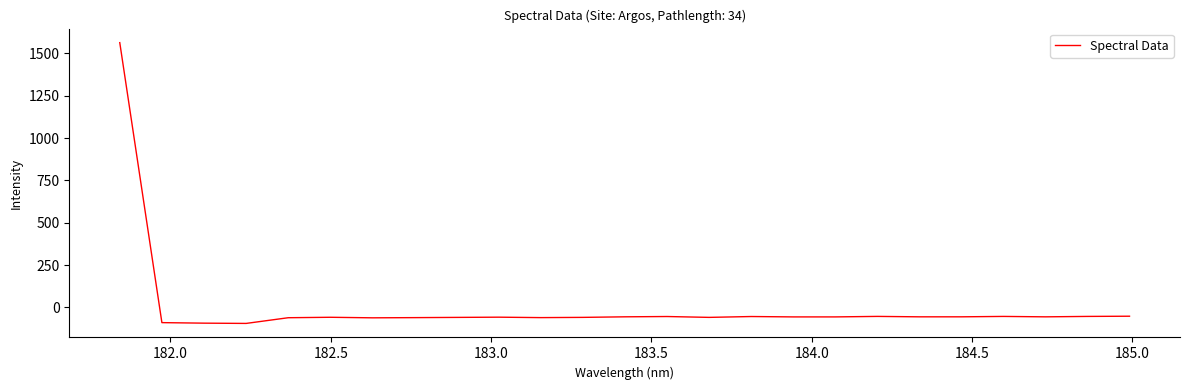

What is the maximum value shown in the chart?

1563.3